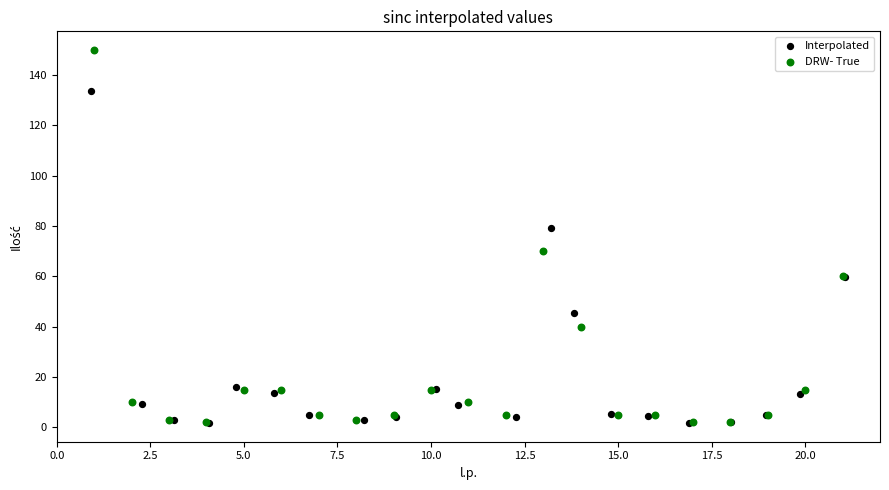

Which series reaches the maximum Y coordinate?

DRW- True